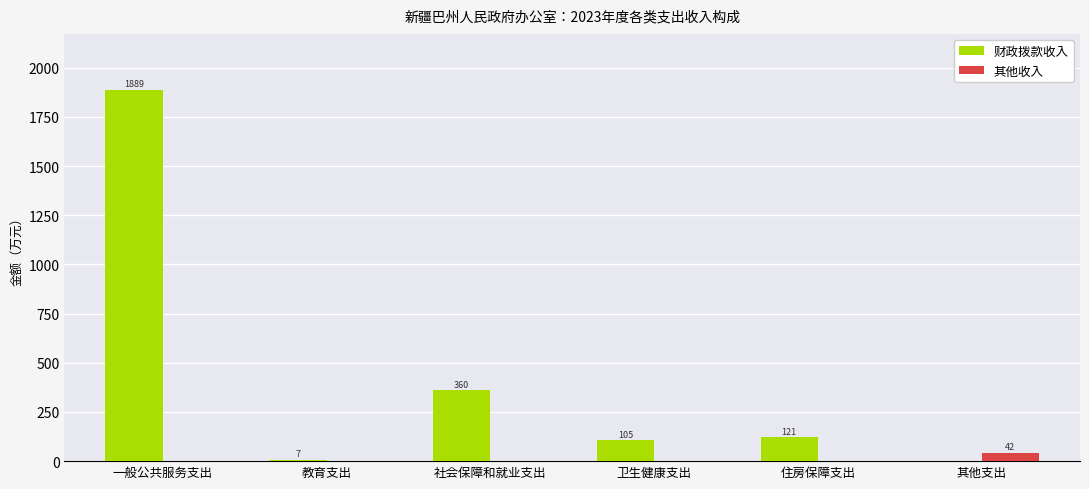

What is the total value across all series at 教育支出?

7.3